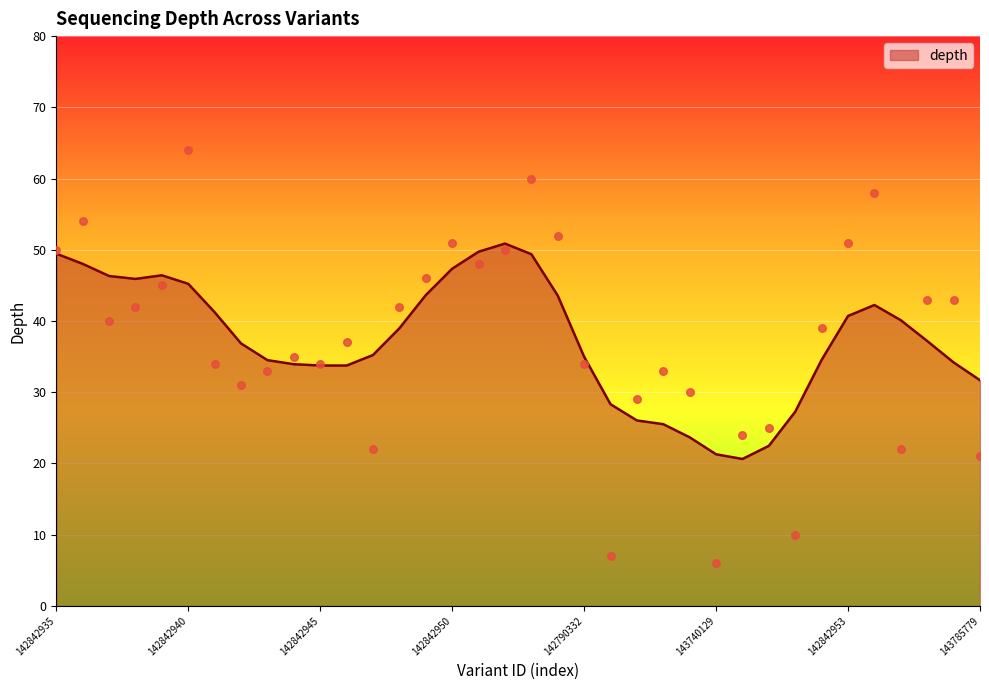

Which has a higher value, 142842940 or 142842941?

142842940